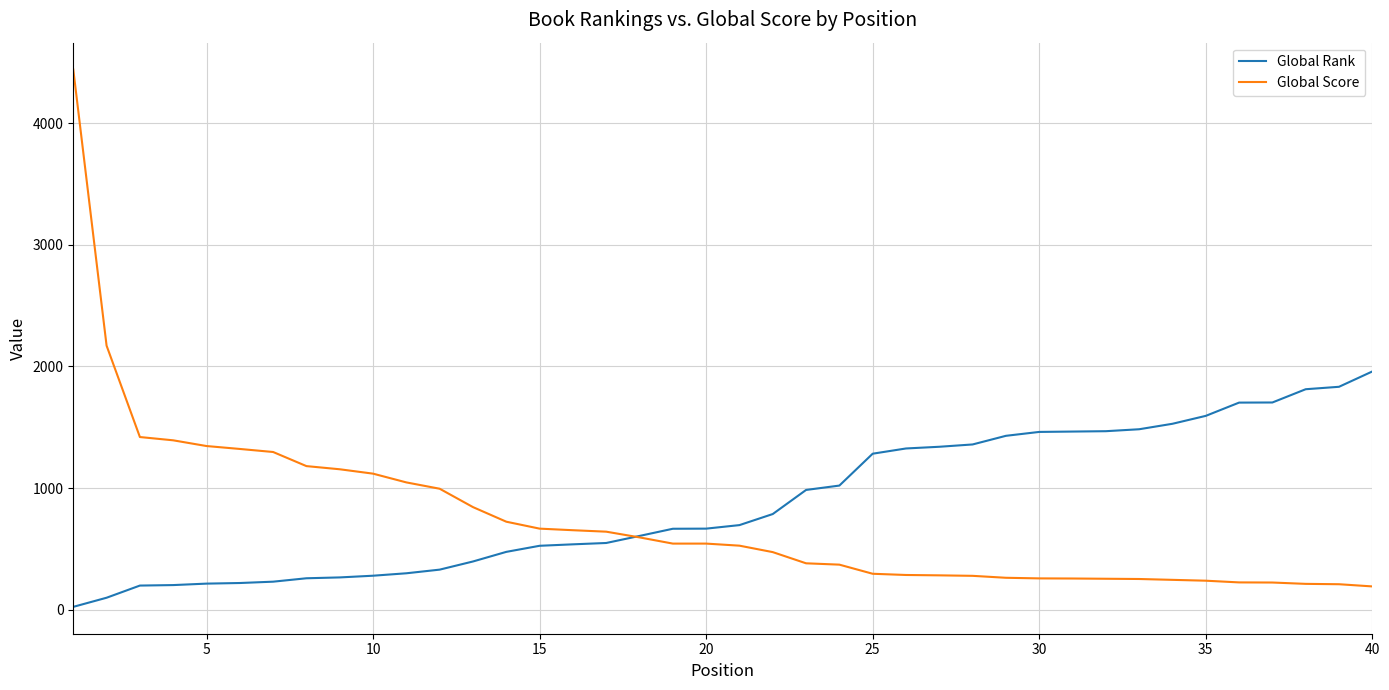

List the series in order of their peak value, lowest first.

Global Rank, Global Score